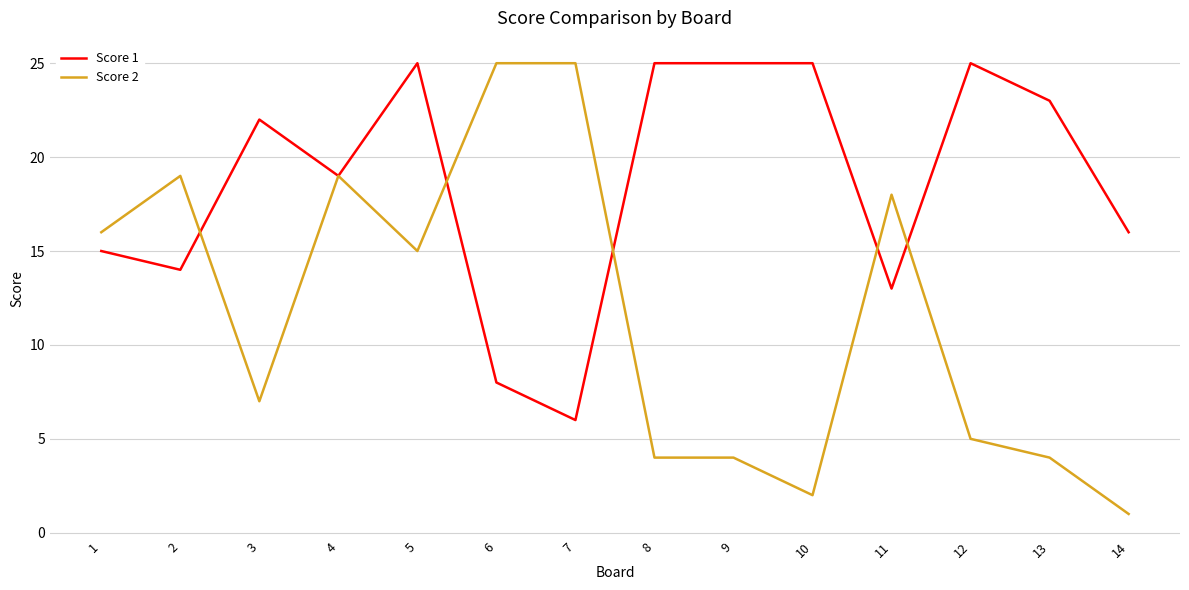

Rank the series at 12 from highest to lowest value.

Score 1, Score 2